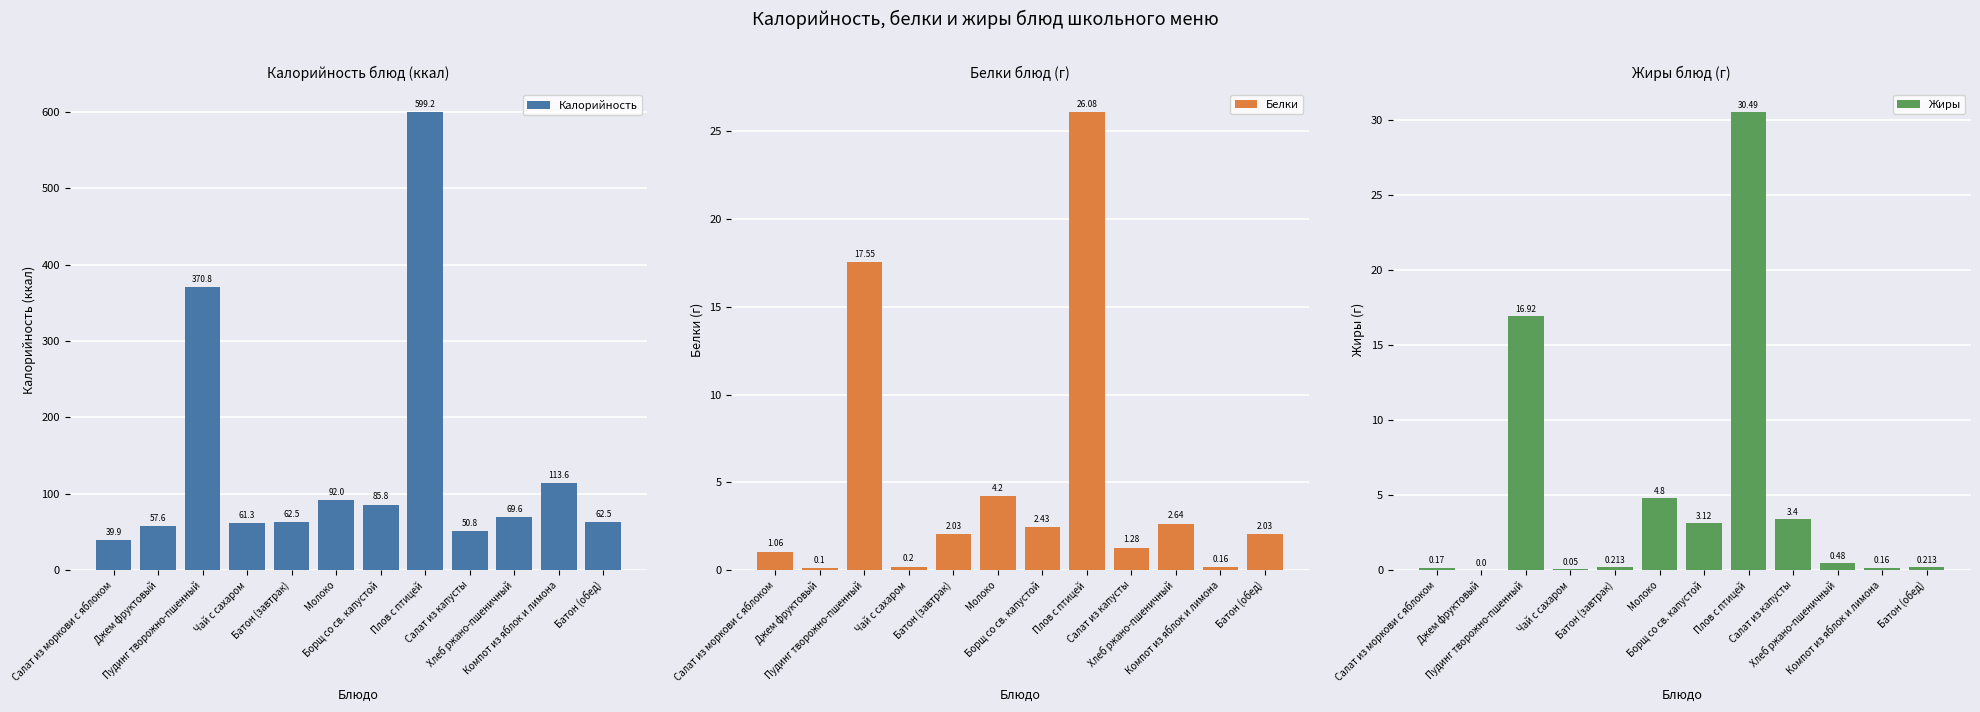

How many data points in Жиры are above 0?

11